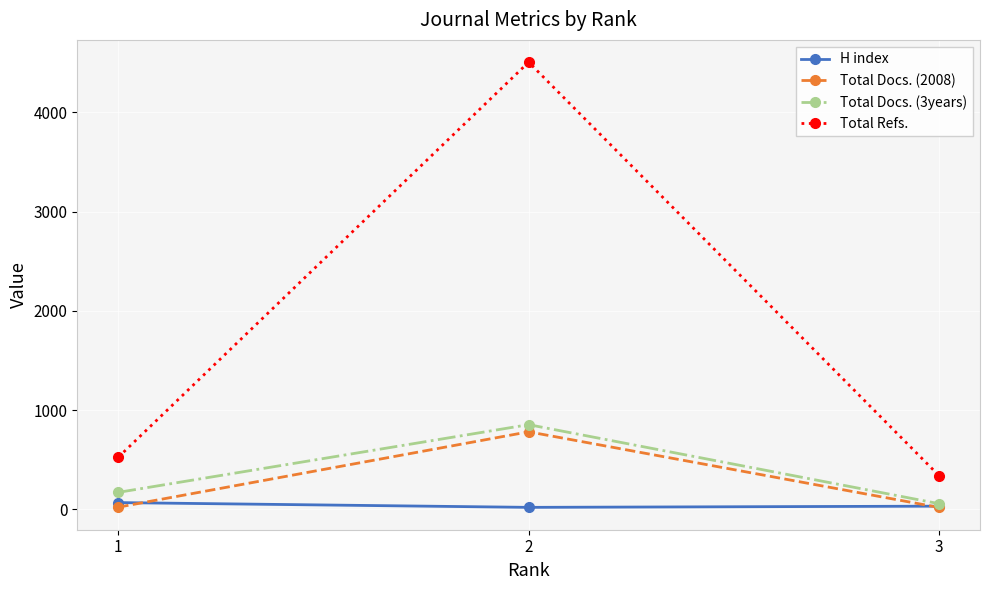

The Total Docs. (3years) series shows 58 at 3. True or false?

True